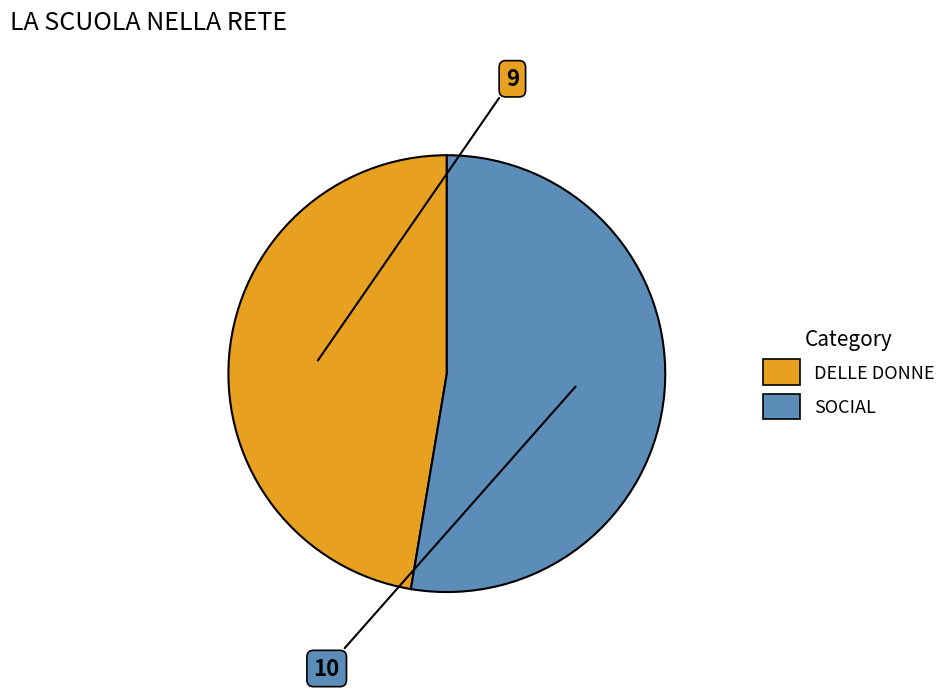

Is it true that SOCIAL is 53% of the pie?

True